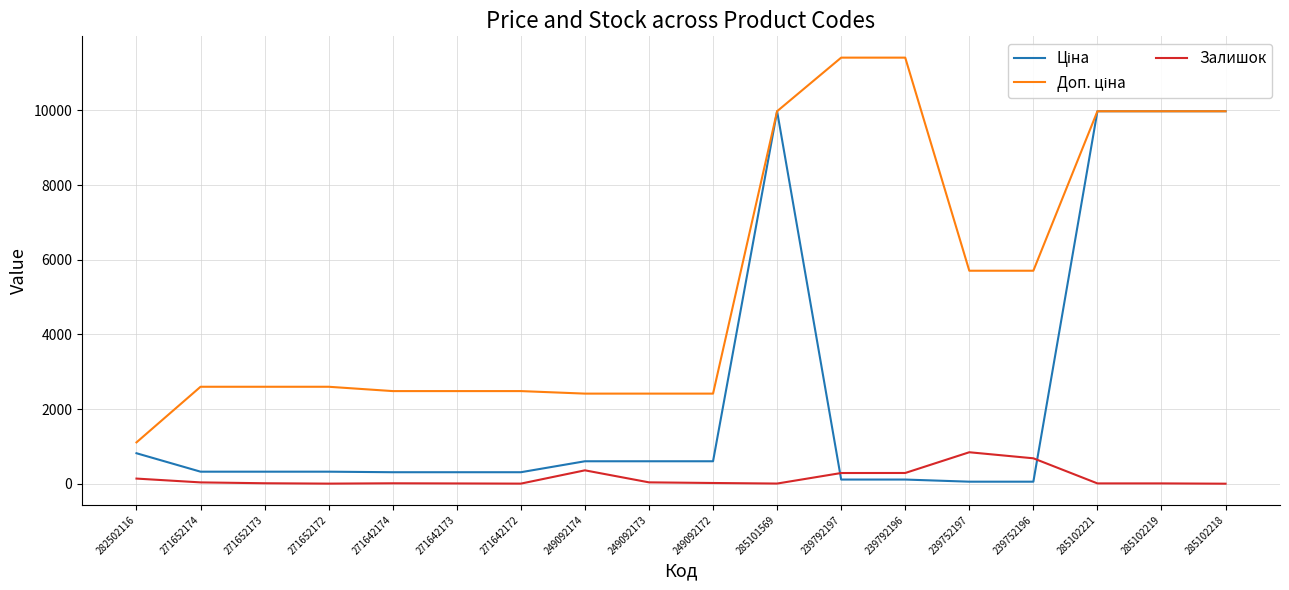

What is the highest value of the Залишок series?

845.0